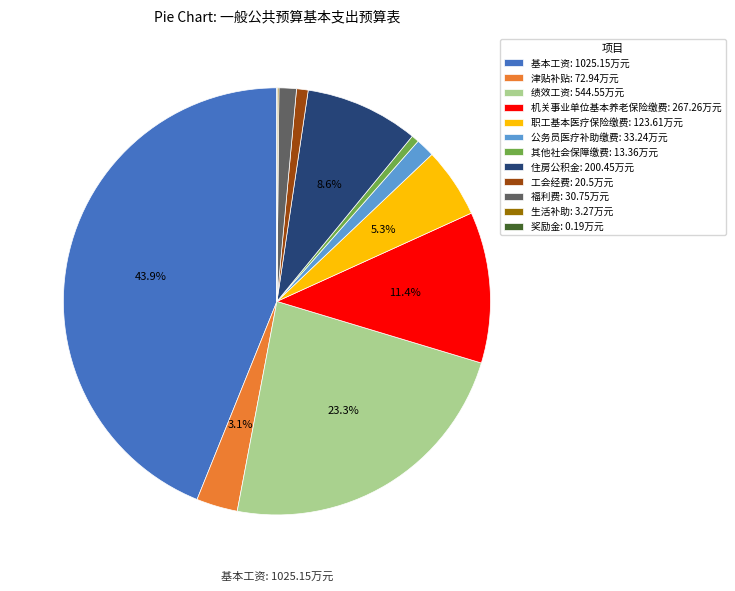

Between 绩效工资 and 其他社会保障缴费, which is larger?

绩效工资